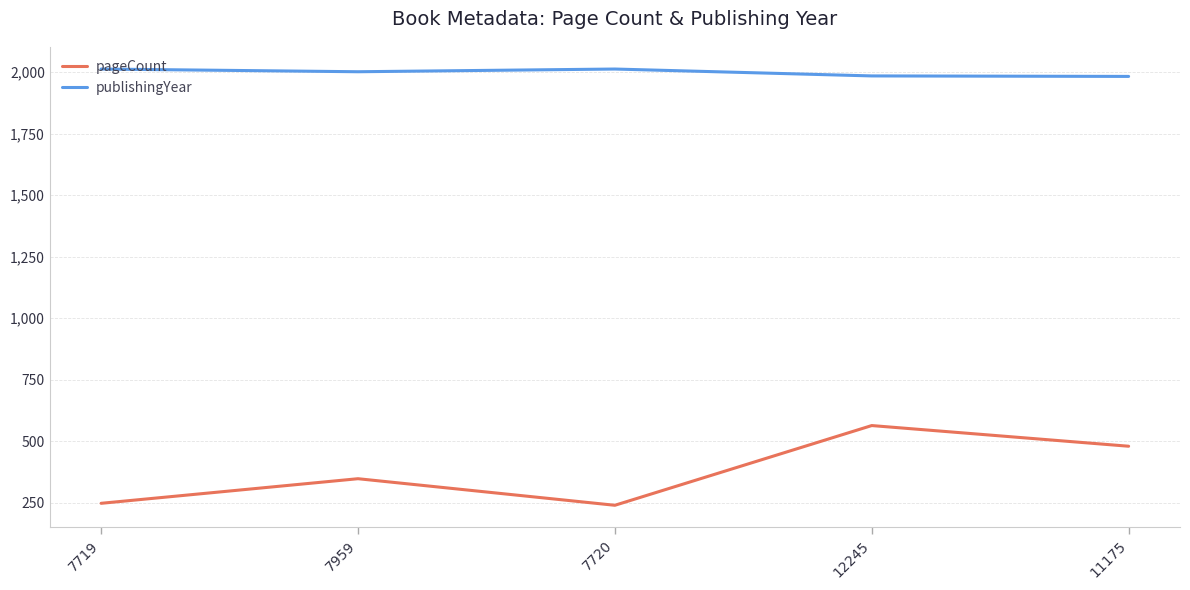

Is this an area chart (filled region under the line)?

No